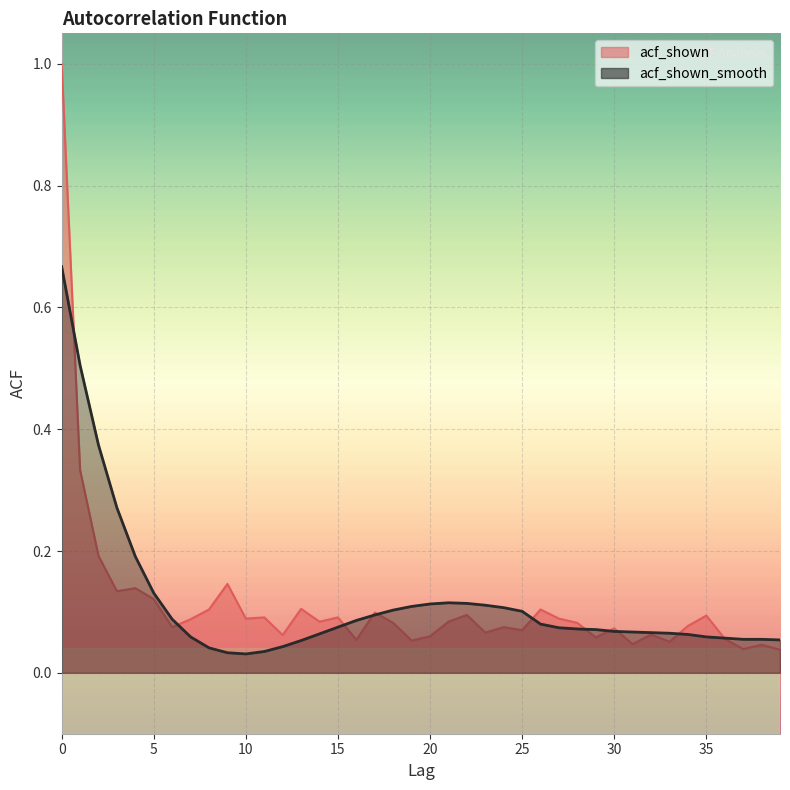

The acf_shown_smooth series shows 0.4 at 3. True or false?

False